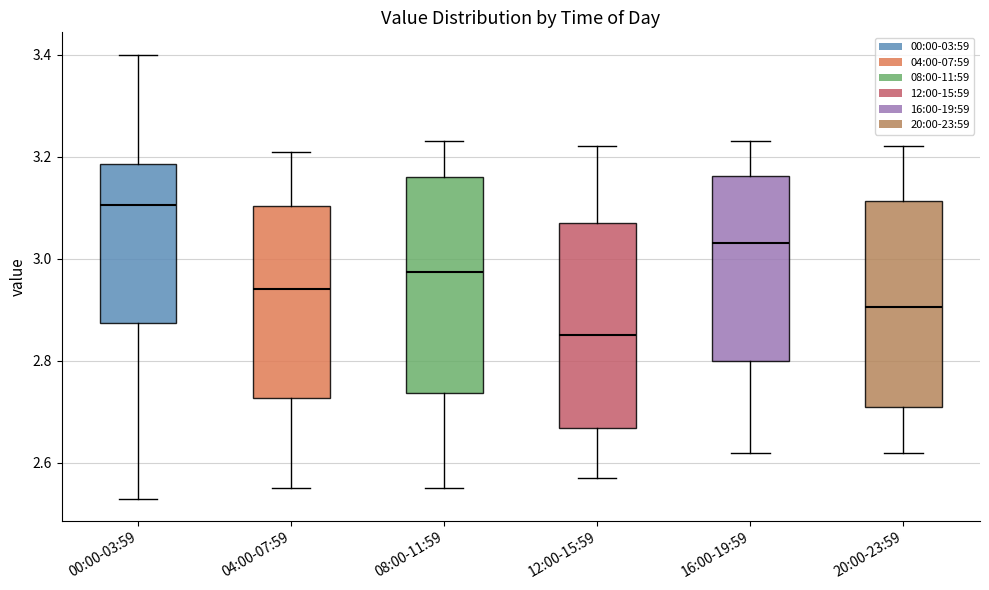

Where does the lower whisker of the box for 08:00-11:59 end on the y-axis? The values are not printed on the chart, so give them approximately, as read against the axis.

2.56